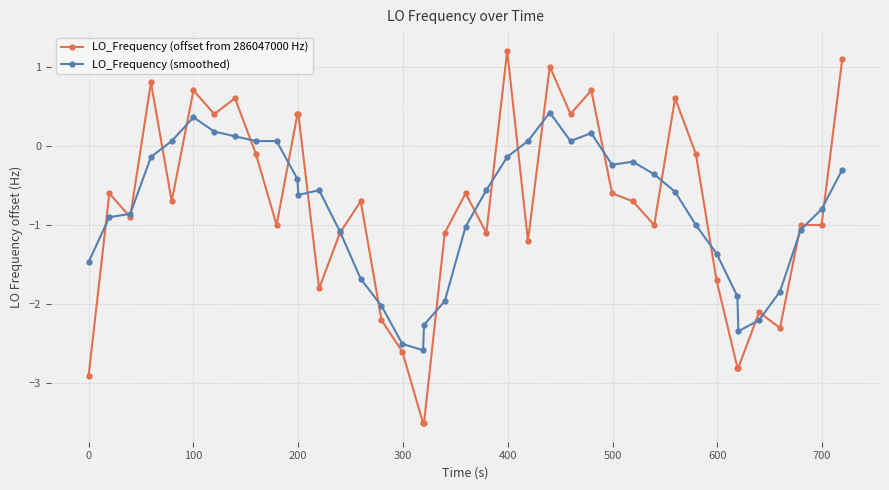

Which series has the largest range (max minus min)?

LO_Frequency (offset from 286047000 Hz)